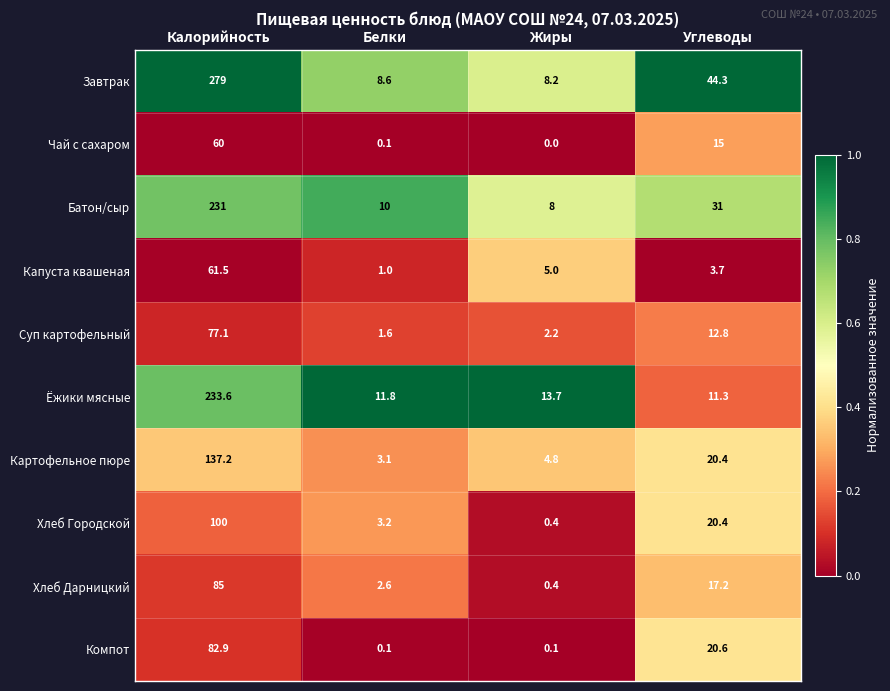

Where does the Хлеб Городской series first go above 20?

Калорийность